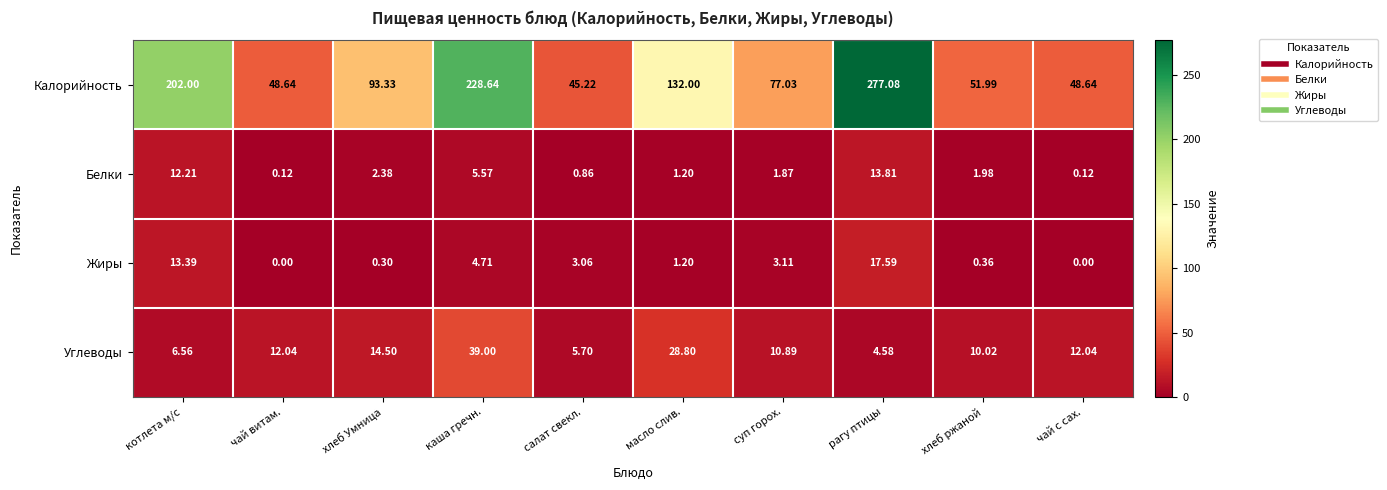

Where does the Жиры series first go above 3?

котлета м/с